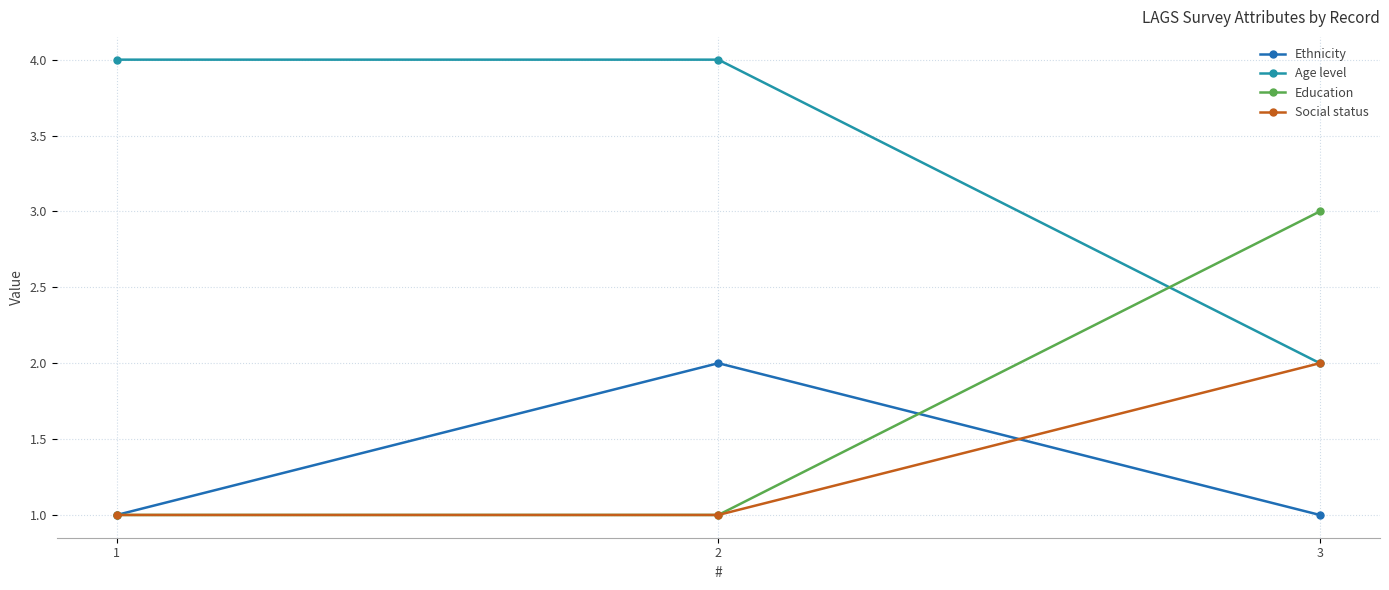

What is the greatest value displayed?

4